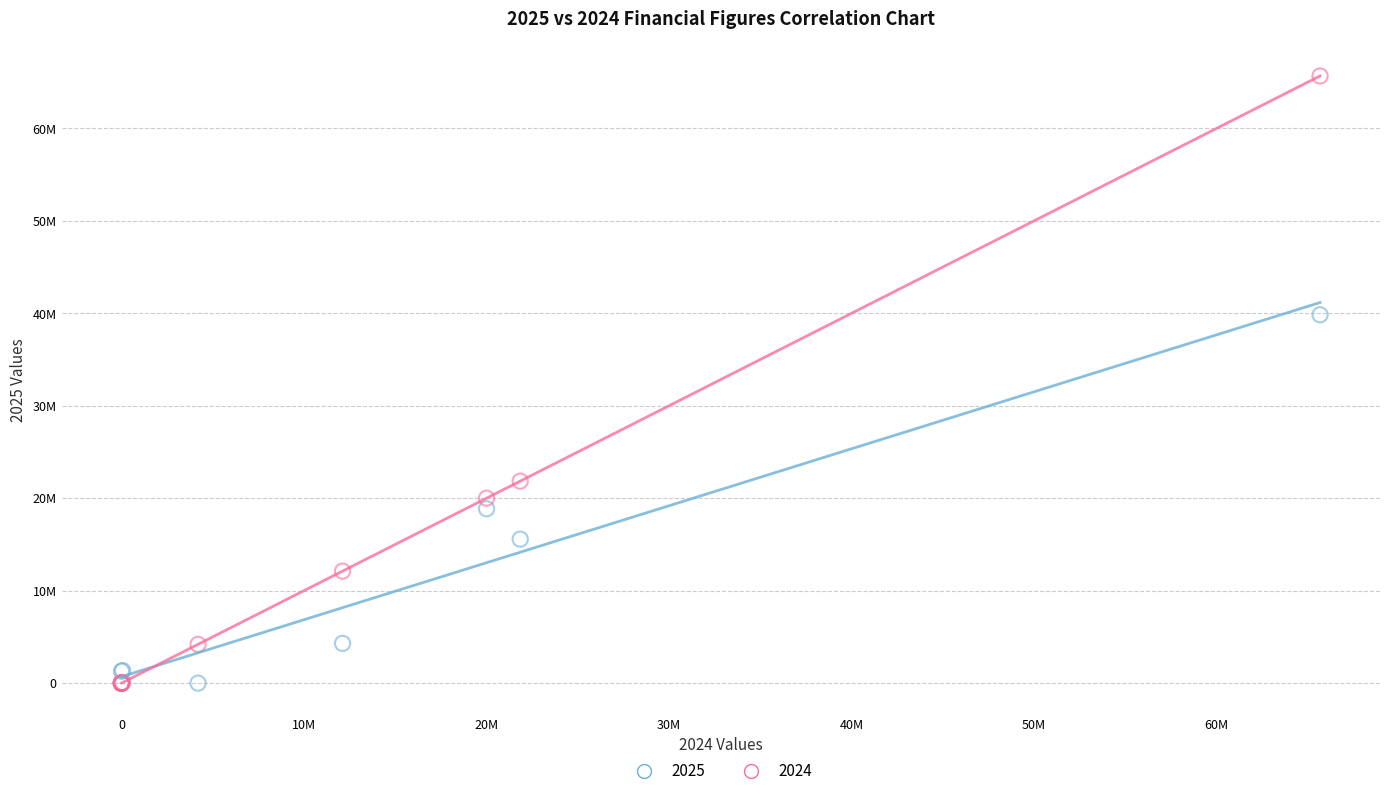

What are all the series names shown in the legend?

2025, 2024